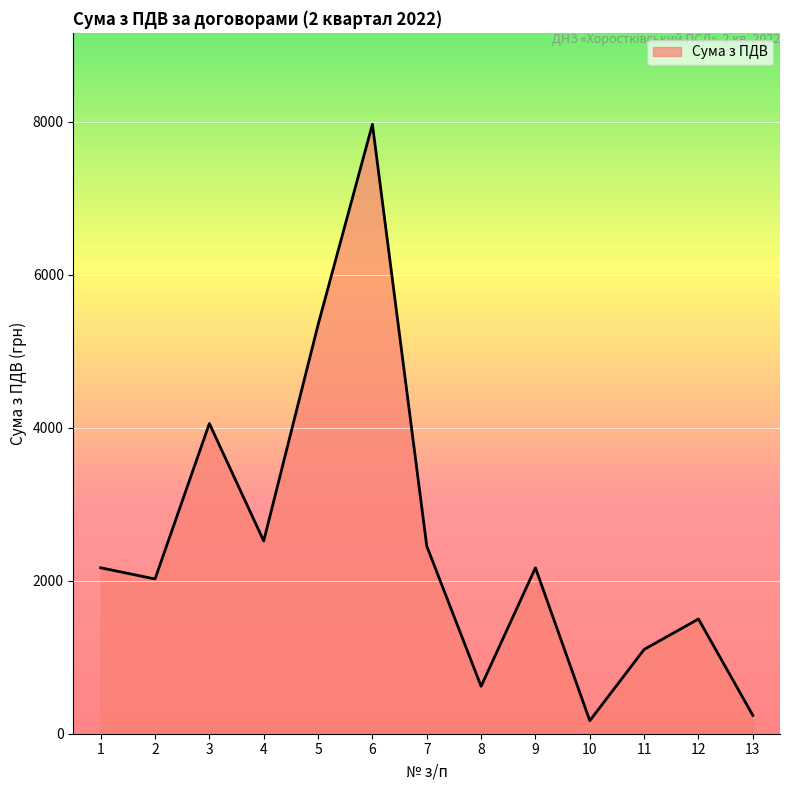

True or false: the data shows 2454.0 at 7.

True